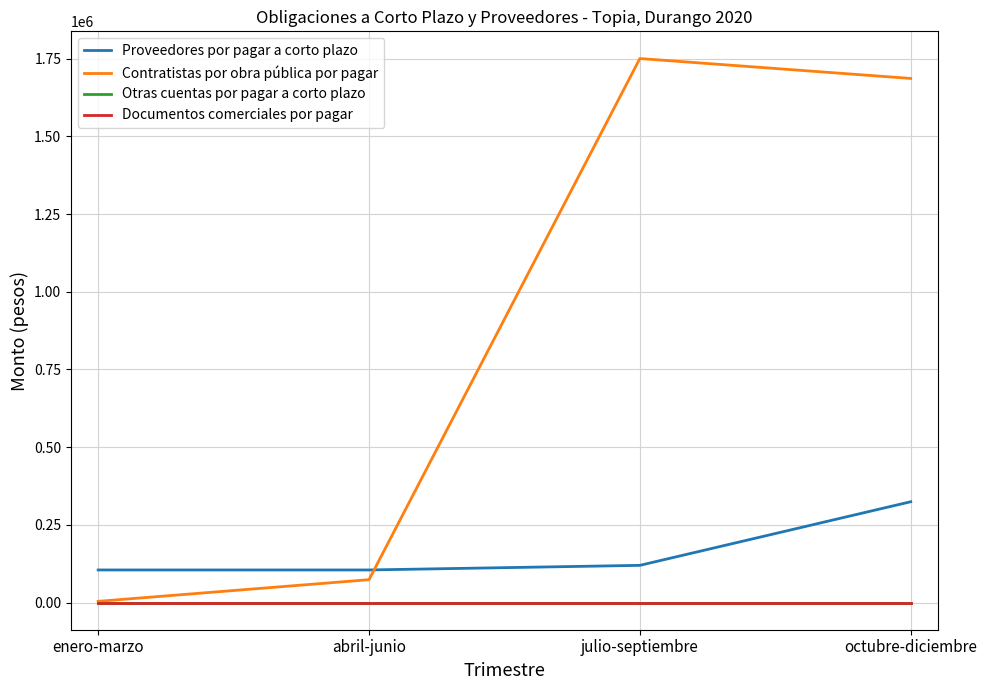

What is the label of the 1st point from the right?

octubre-diciembre